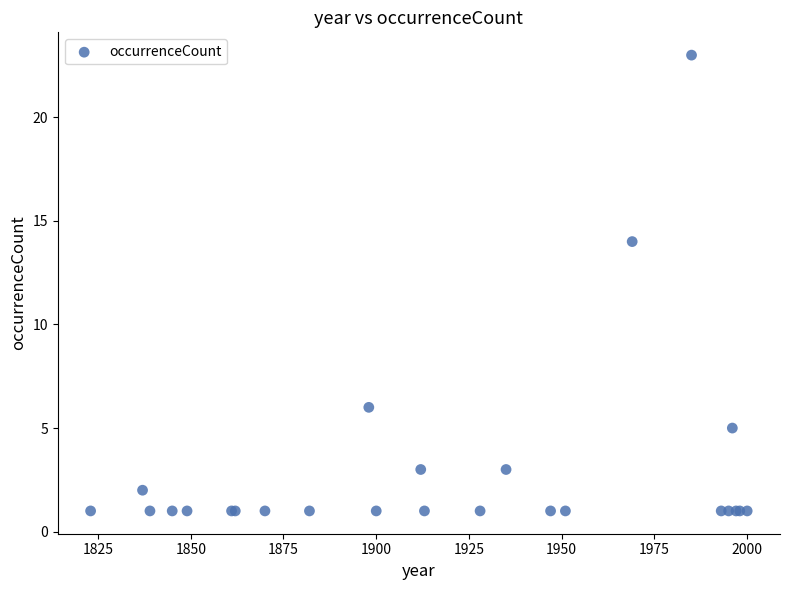

What Y value in the scatter plot is closest to 12?

14